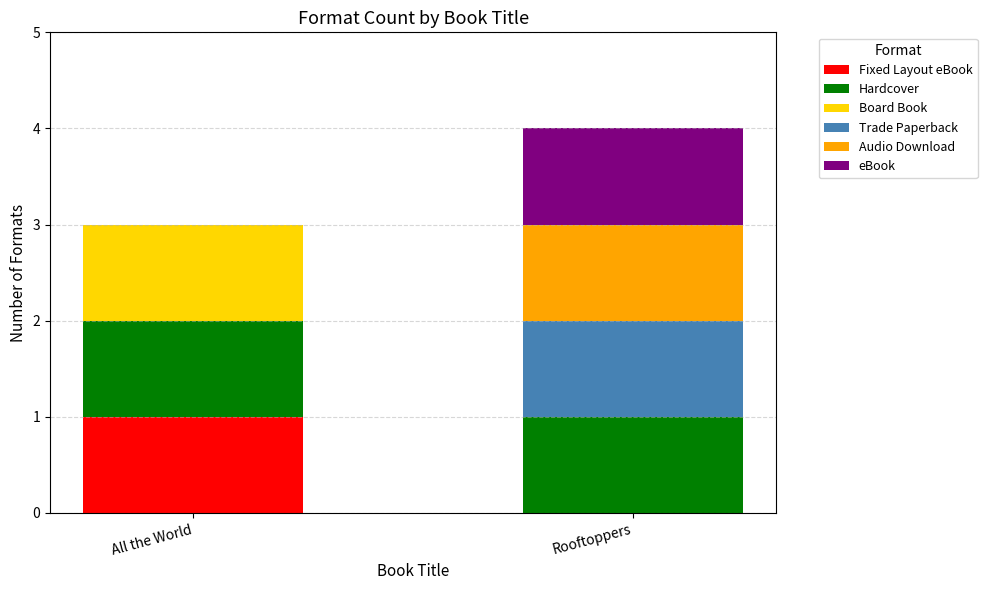

At which category is the sum across all series the highest?

Rooftoppers